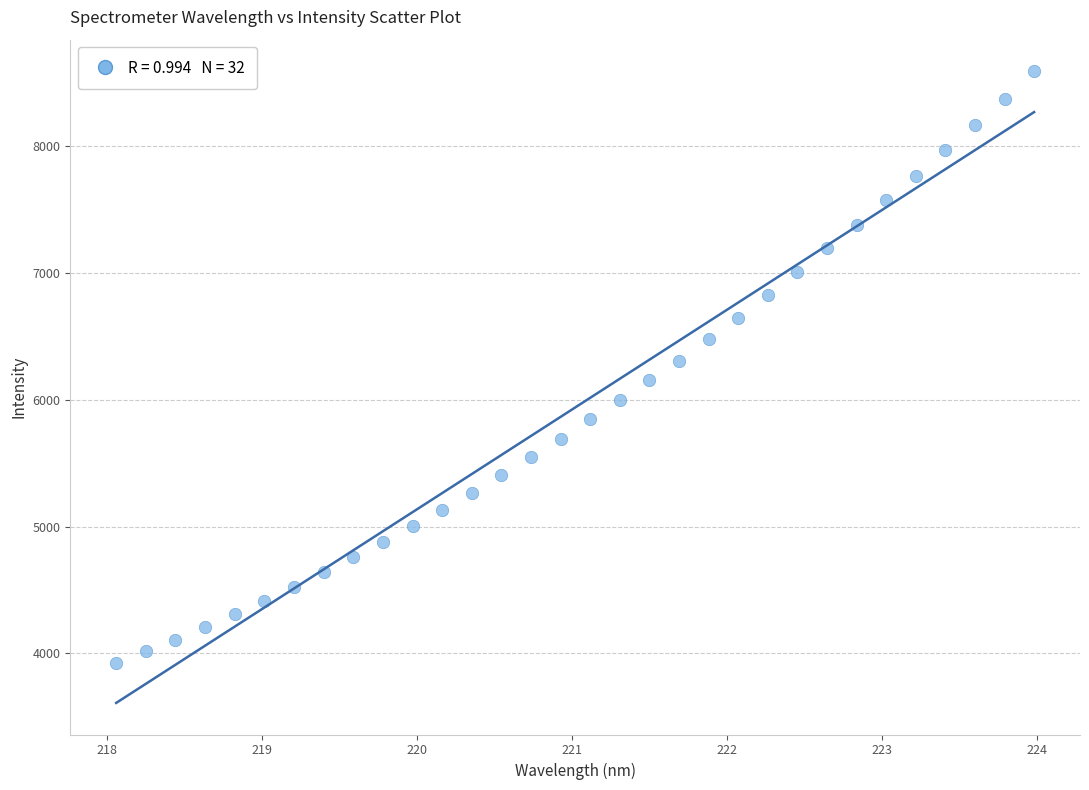

What is the range of X values (max minus min)?

5.9